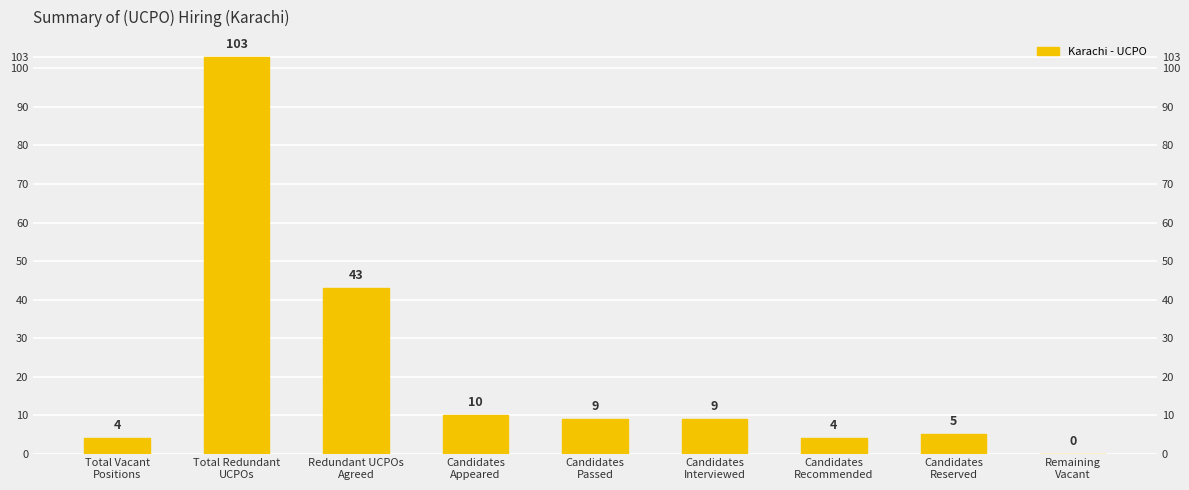

What is the ratio of the value at Candidates
Appeared to the value at Total Redundant
UCPOs?

0.1